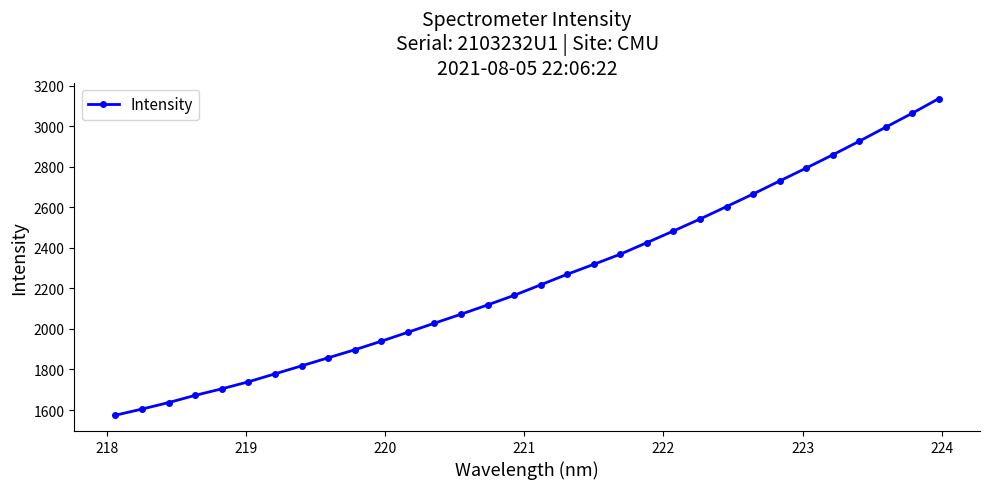

True or false: the data has more than 2 interior local peaks.

False